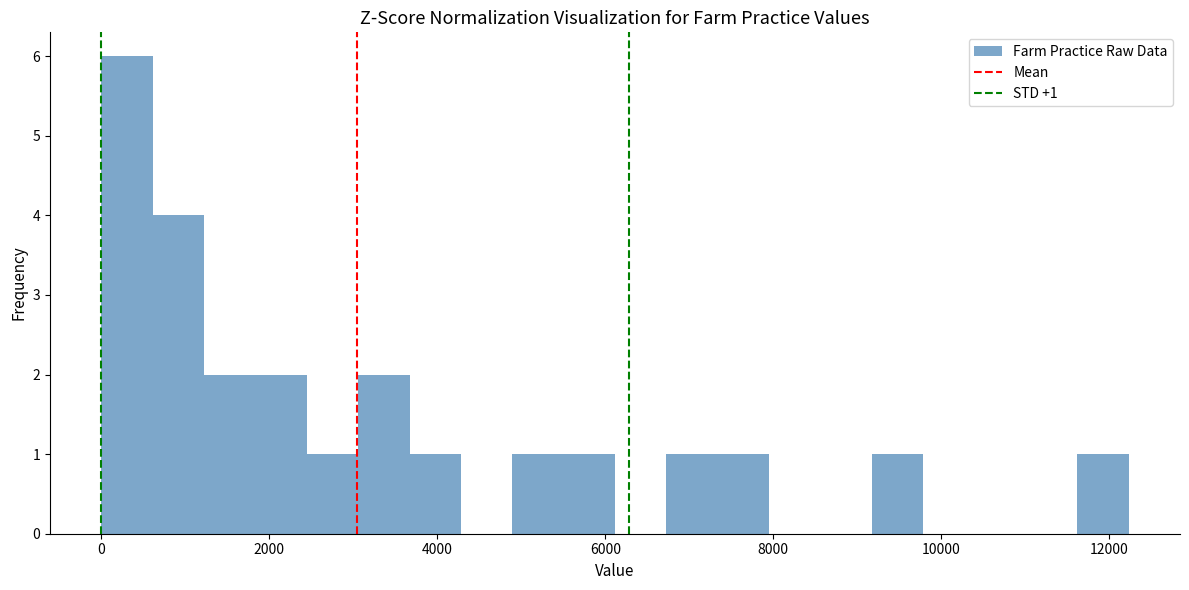

Around what value on the x-axis is the tallest bar? Give the approximate position of its centre, as read against the axis.

400